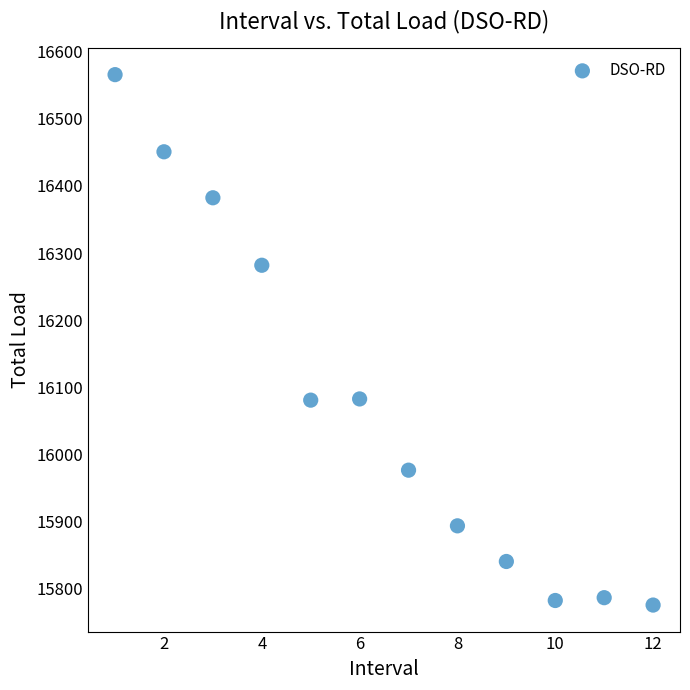

What is the average X value?

6.5